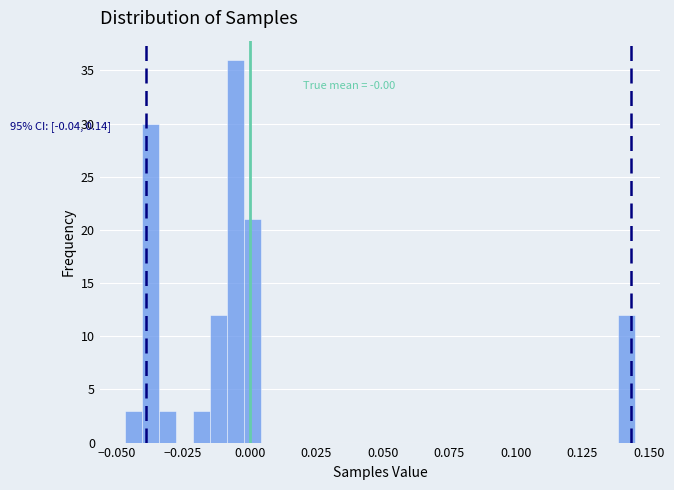

Around what value on the x-axis is the tallest bar? Give the approximate position of its centre, as read against the axis.

-0.005